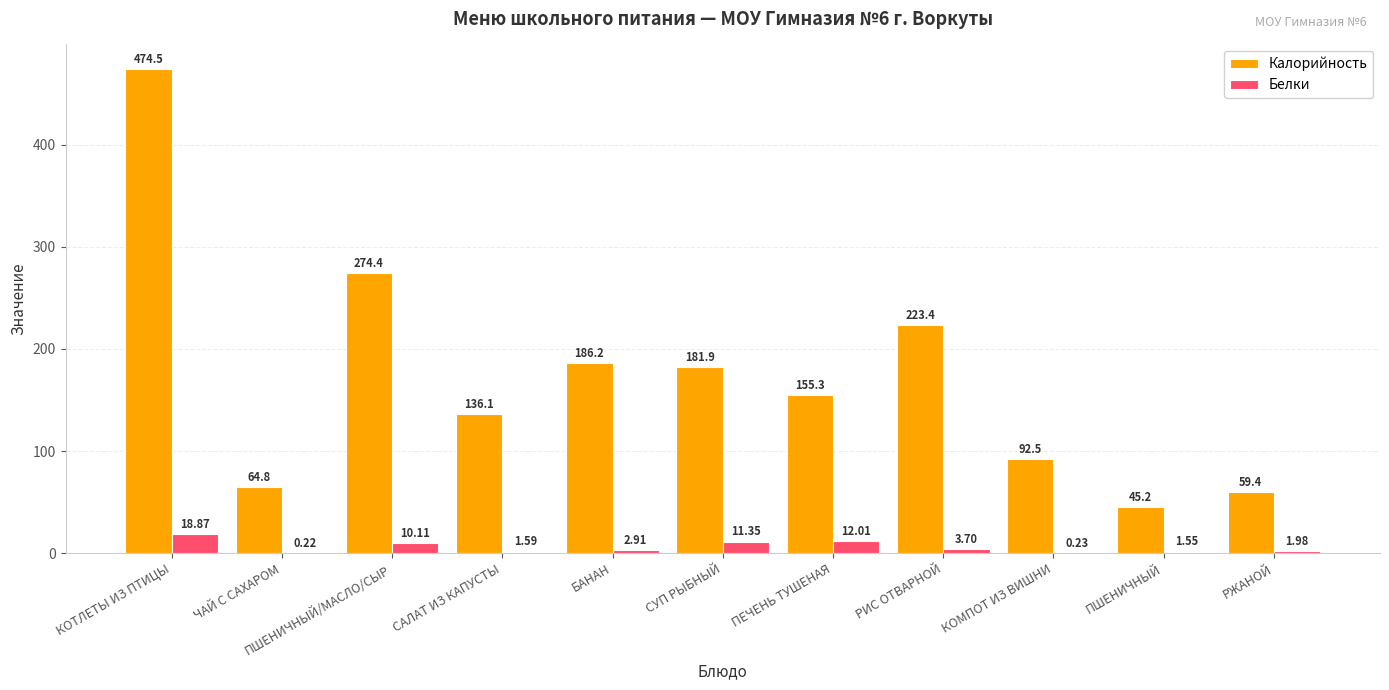

What is the greatest value displayed?

474.5